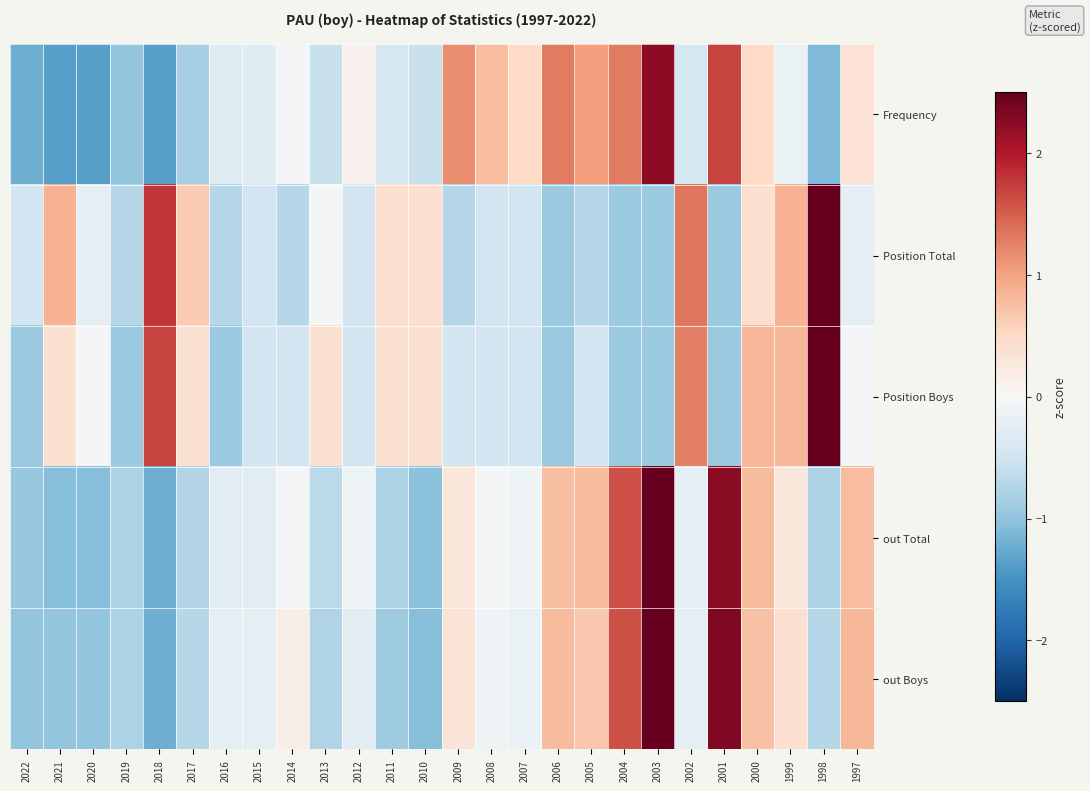

At which category is the sum across all series the highest?

2003